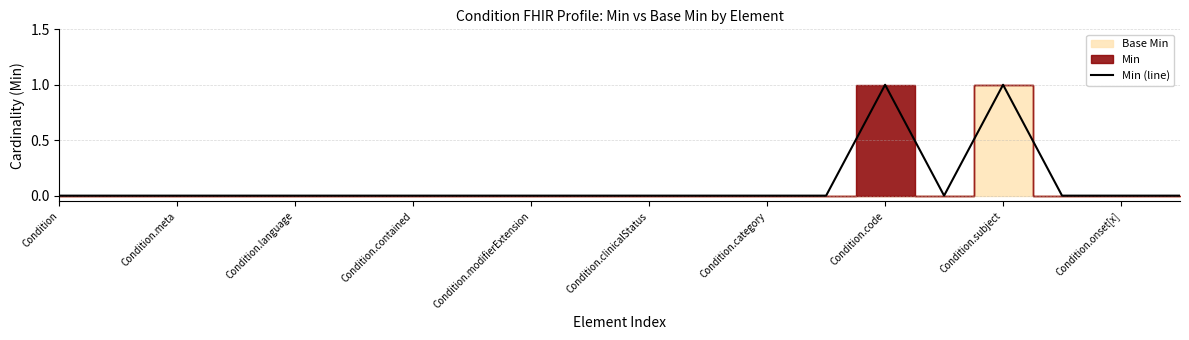

The value of Min (line) at Condition.subject is 1. True or false?

True